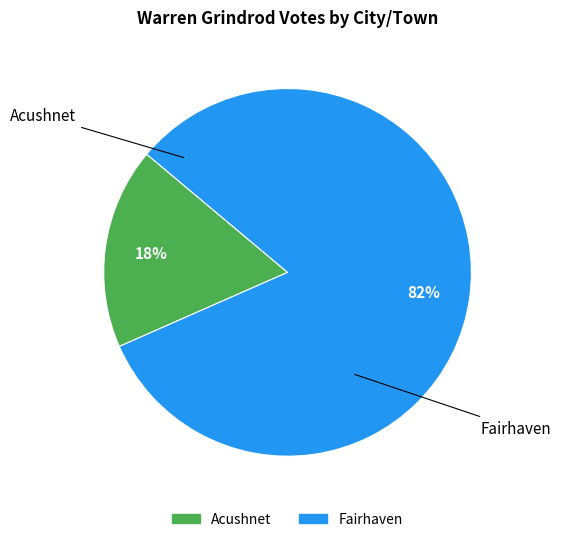

Which slice is the smallest?

Acushnet